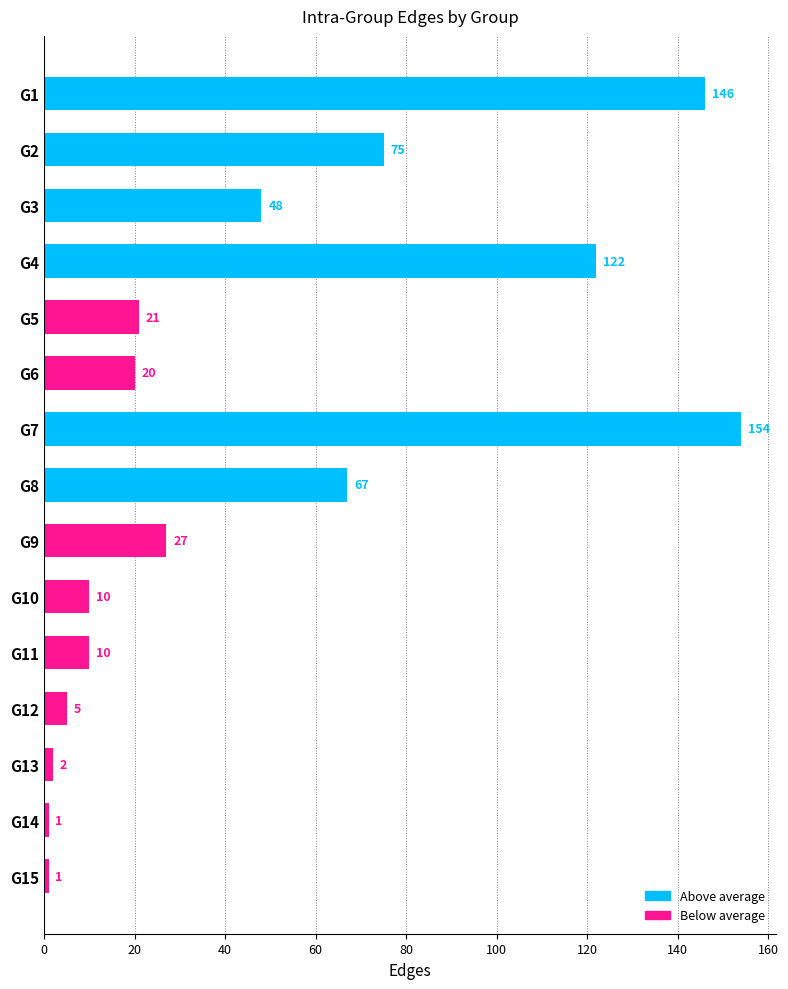

What is the ratio of the value at G4 to the value at G11?

12.2